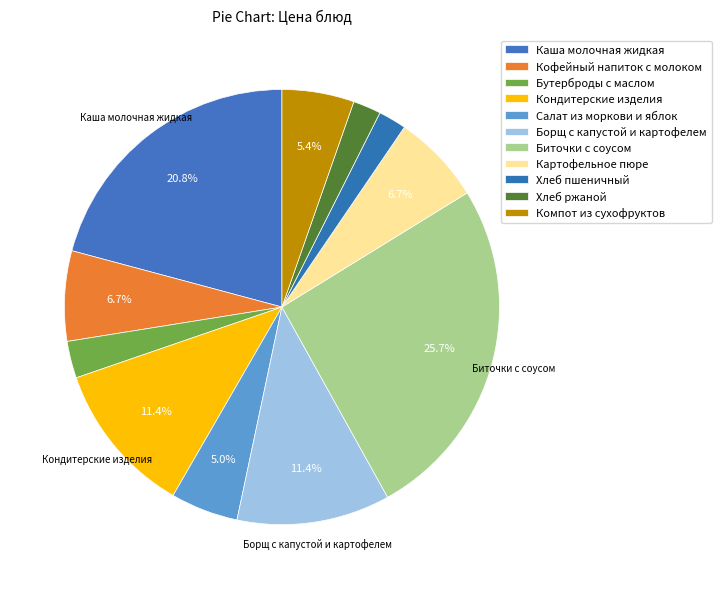

How many slices are in this pie chart?

11